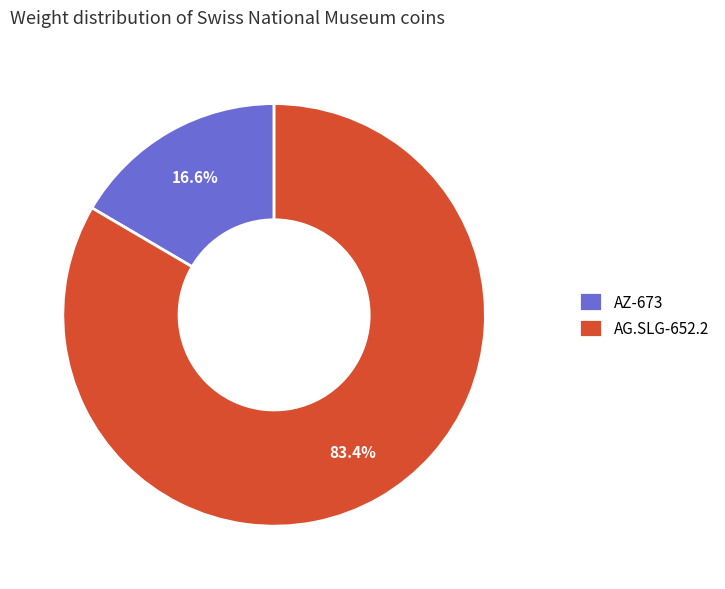

Count the number of slices in the pie.

2